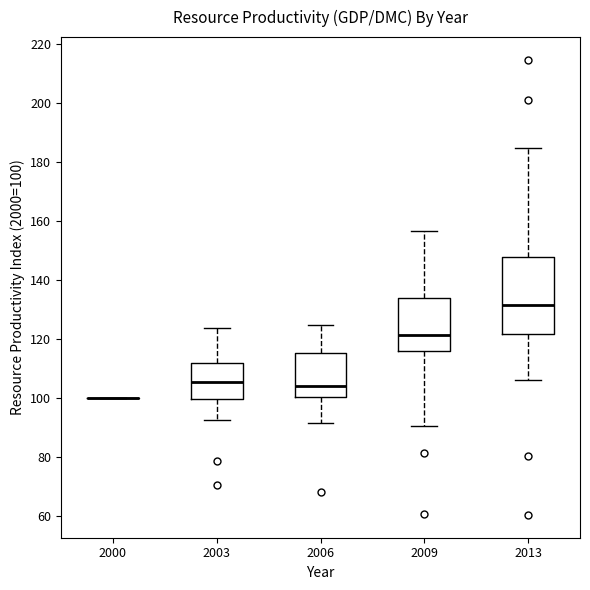

Where does the upper whisker of the box at x = 2006 end on the y-axis? The values are not printed on the chart, so give them approximately, as read against the axis.

124